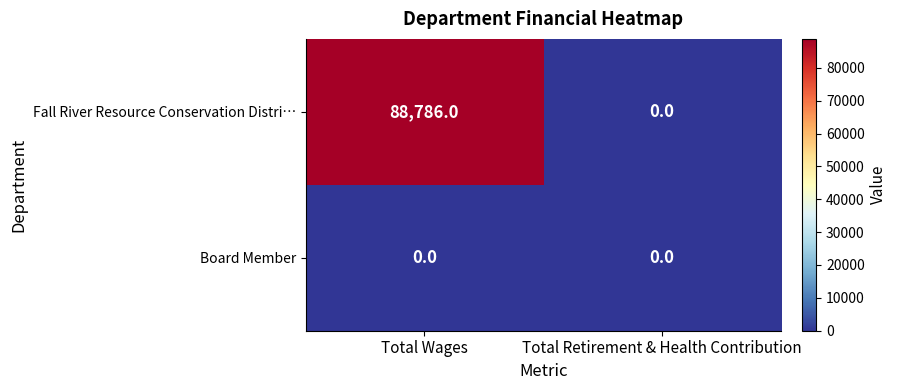

The value of Fall River Resource Conservation Distri… at Total Retirement & Health Contribution is 47872. True or false?

False